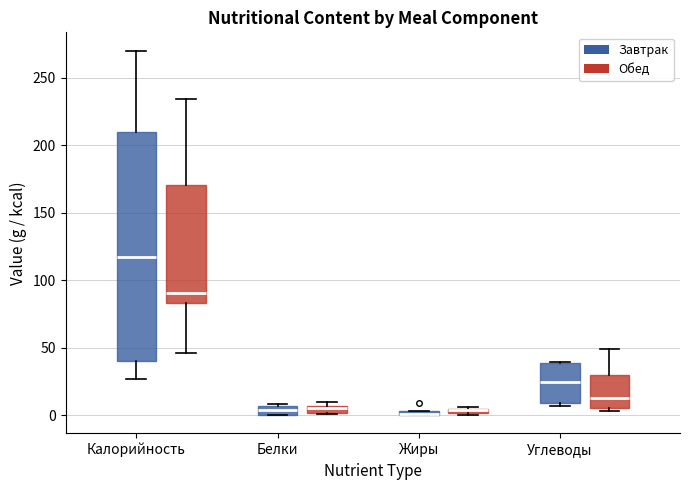

Comparing the boxes themselves (not the whiskers), which one is the tallest?

Калорийность (Завтрак)